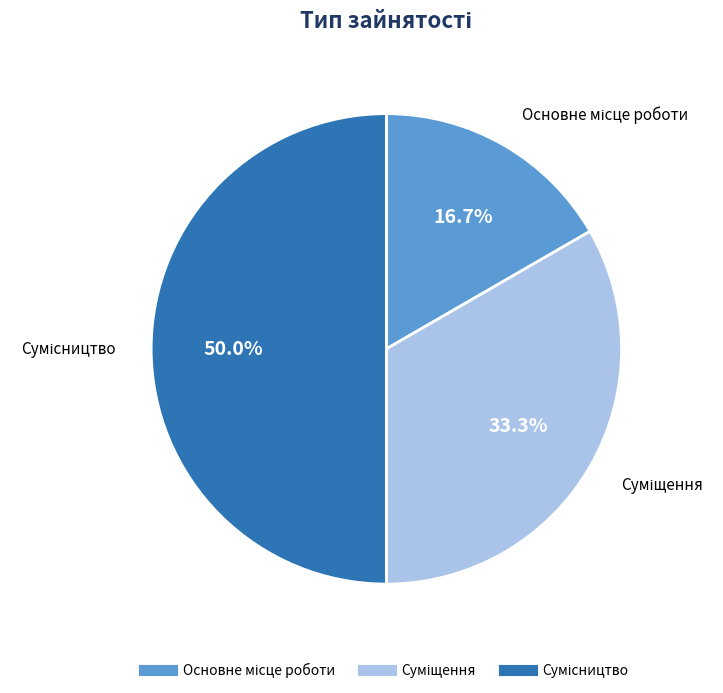

Is there any slice that represents more than half of the pie?

No